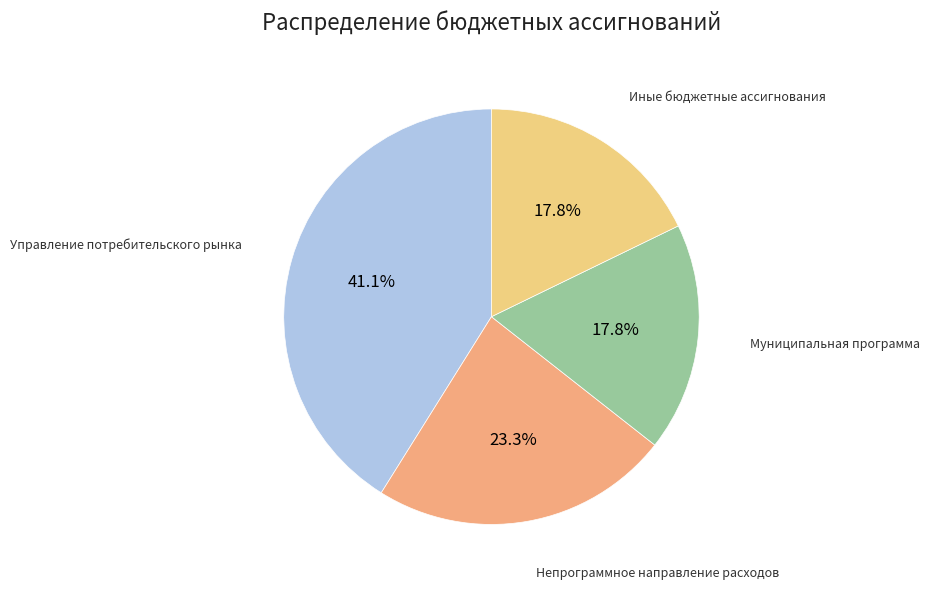

Is it true that Непрограммное направление расходов is 36% of the pie?

False